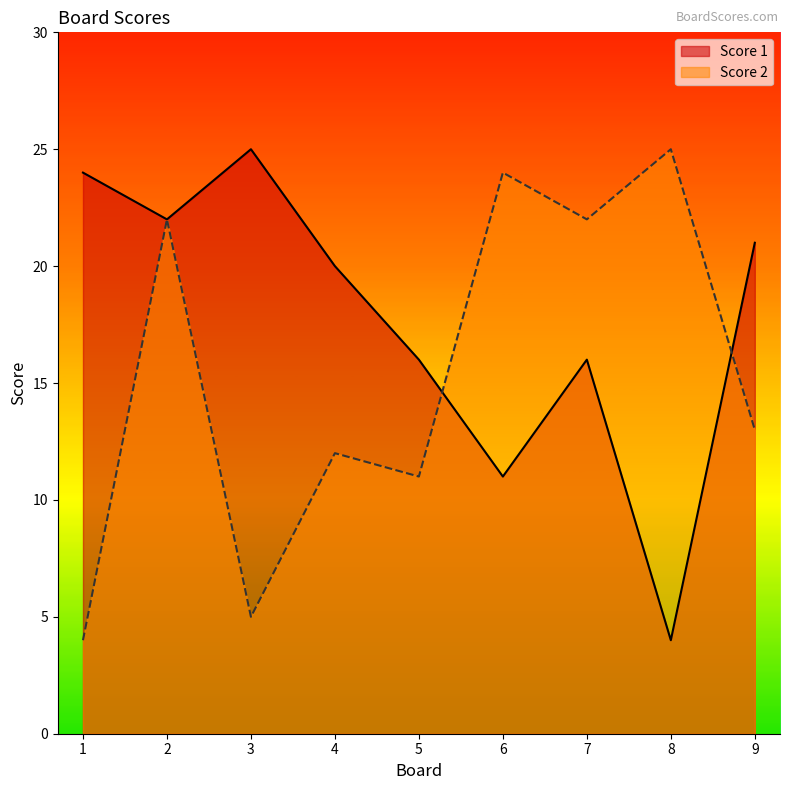

Where do Score 1 and Score 2 first cross each other?

5 and 6